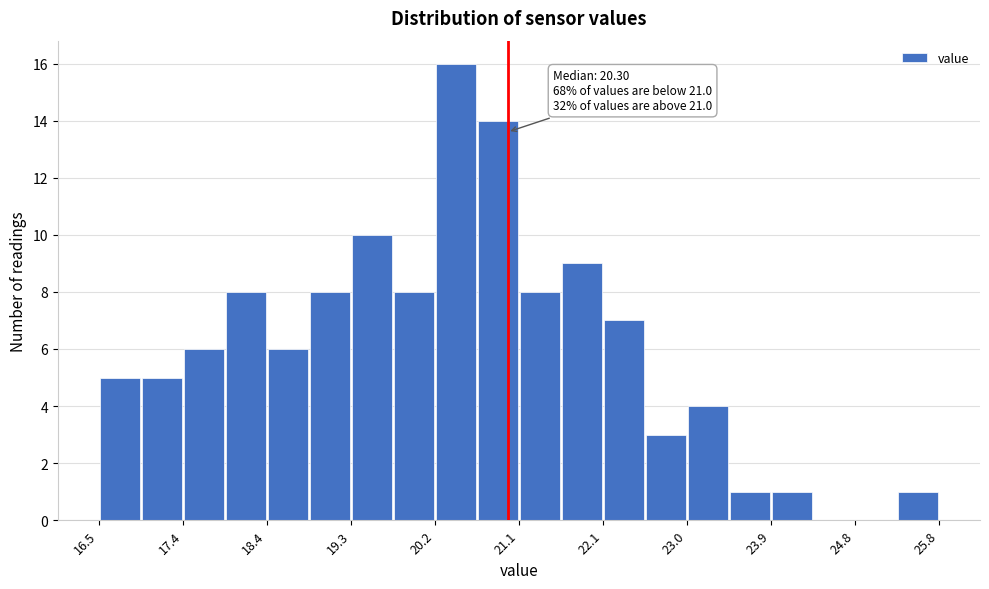

Over which range of the x-axis is the bar tallest?

20.2 to 20.7